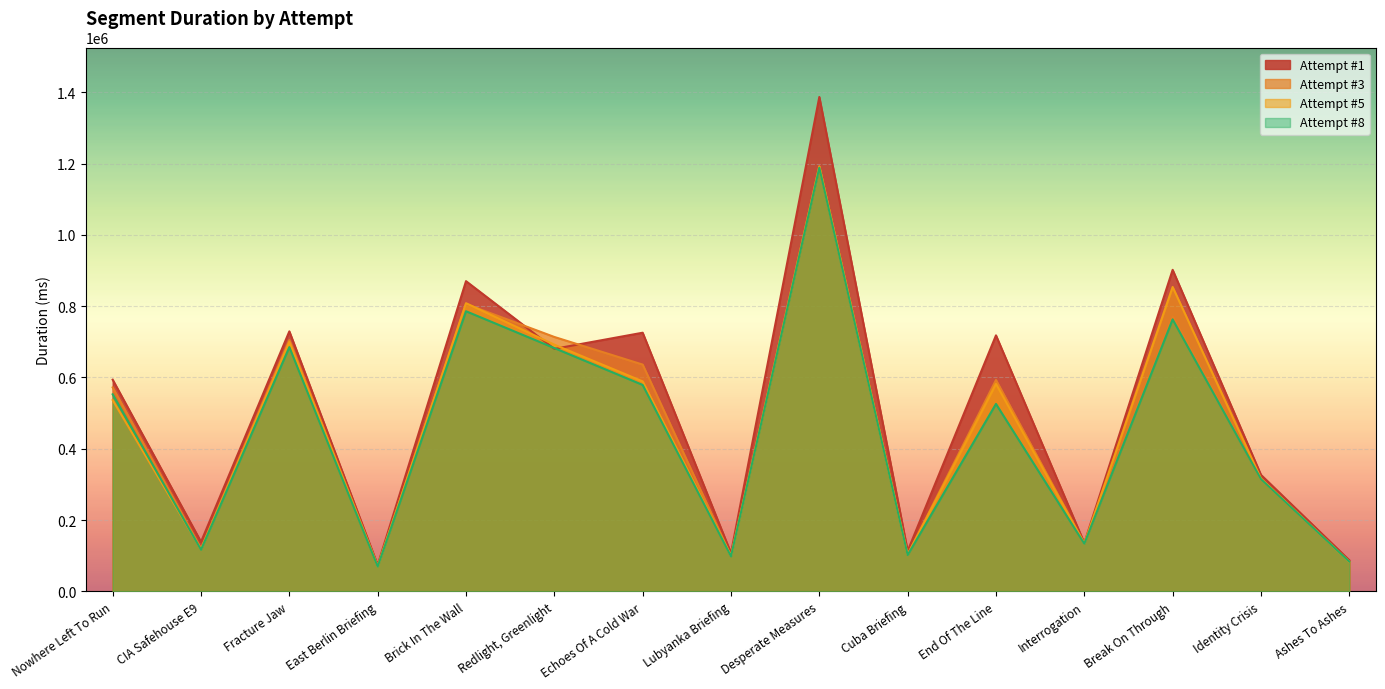

Does the chart display data point markers on the line(s)?

No